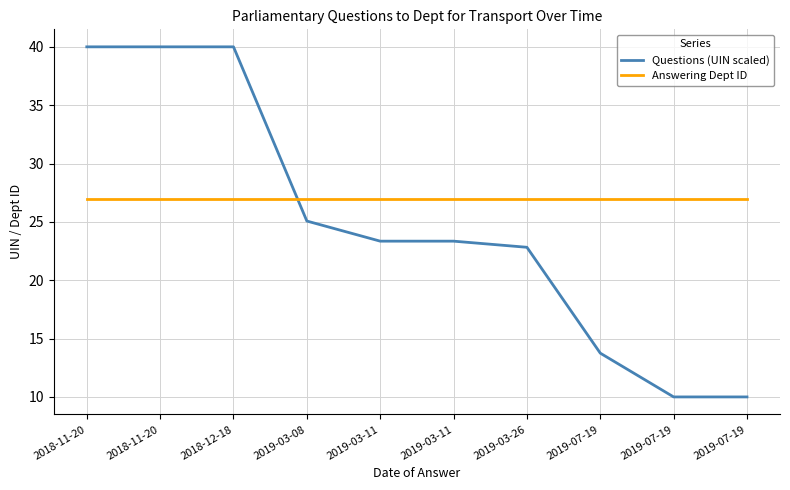

What are all the series names shown in the legend?

Questions (UIN scaled), Answering Dept ID